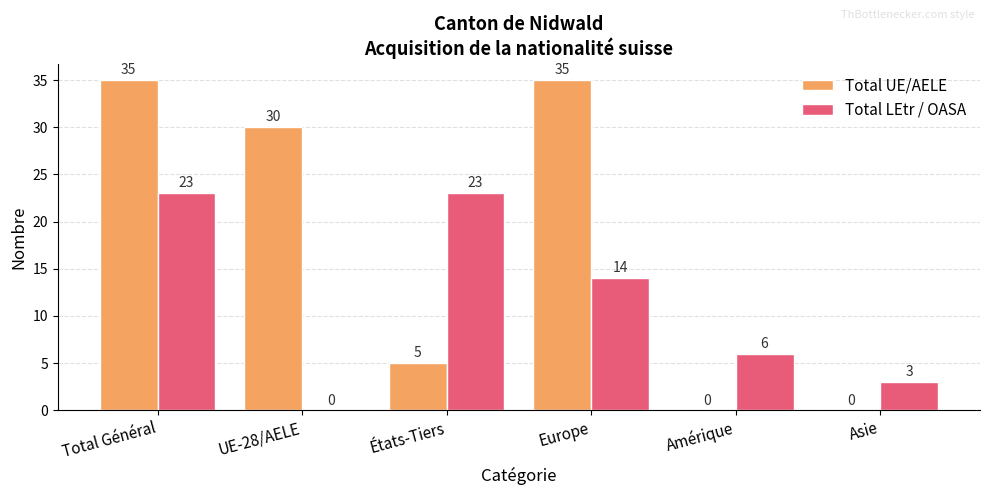

True or false: Total LEtr / OASA has a value of 36 at Total Général.

False